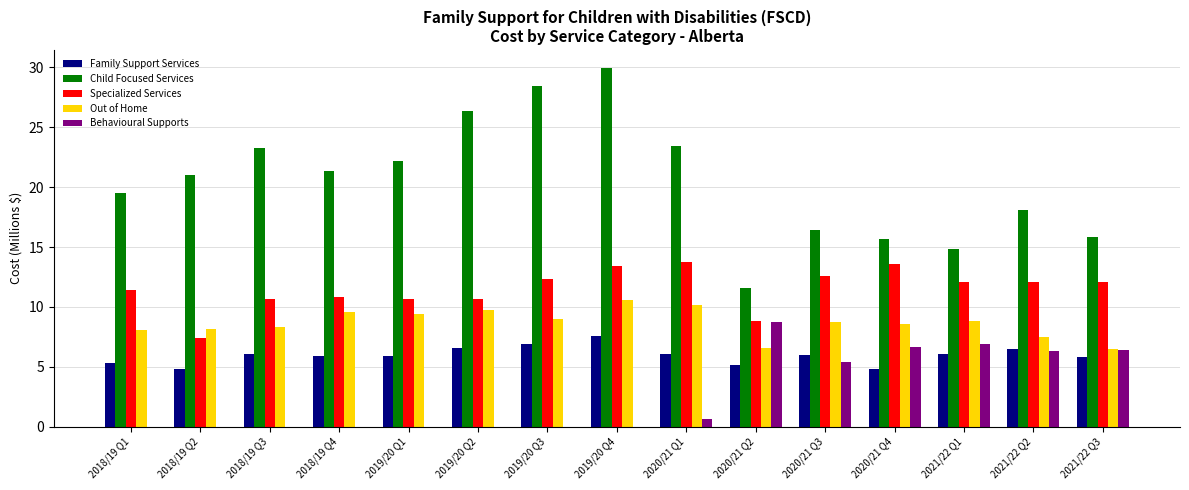

Is it true that Family Support Services equals 6.1 at 2020/21 Q1?

True